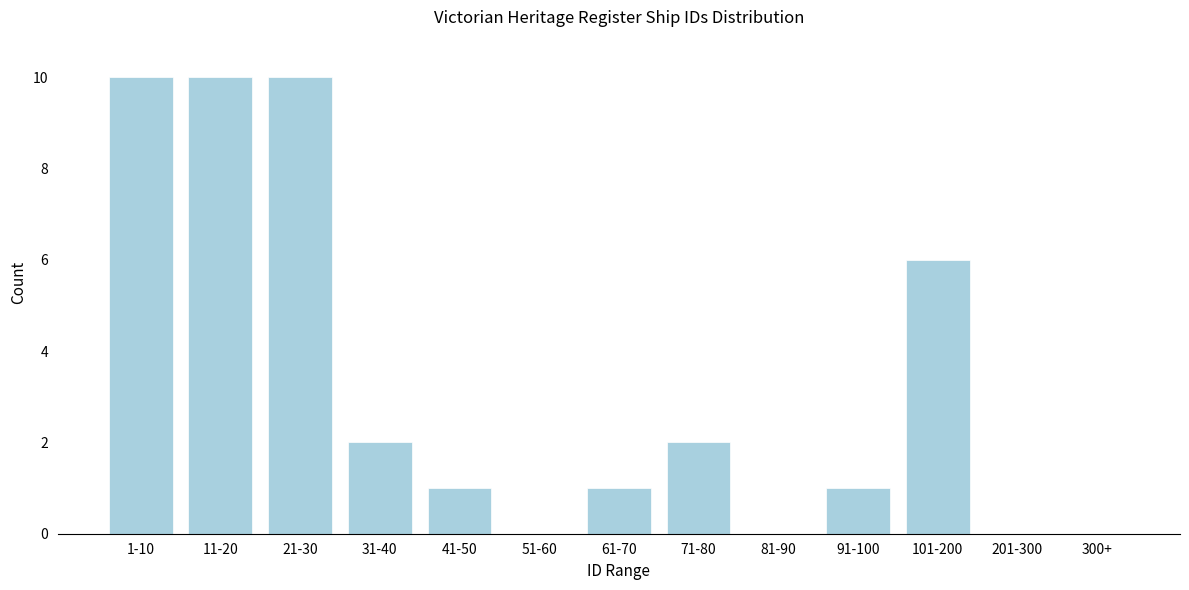

Reading left to right, extract all data points from this chart.

1-10=10	11-20=10	21-30=10	31-40=2	41-50=1	51-60=0	61-70=1	71-80=2	81-90=0	91-100=1	101-200=6	201-300=0	300+=0